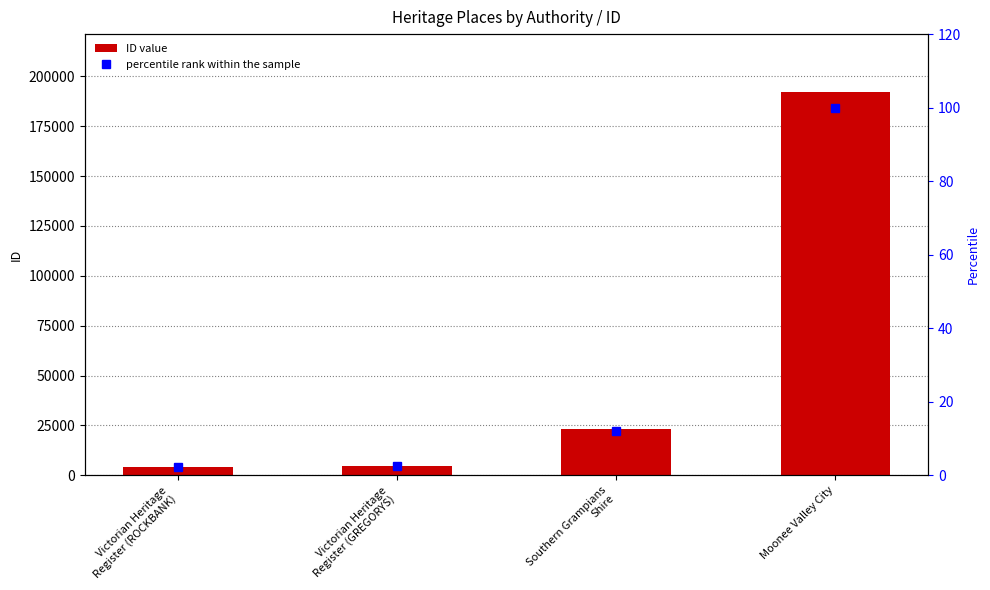

What is the difference between the percentile rank within the sample values at Victorian Heritage
Register (ROCKBANK) and Moonee Valley City?

97.8